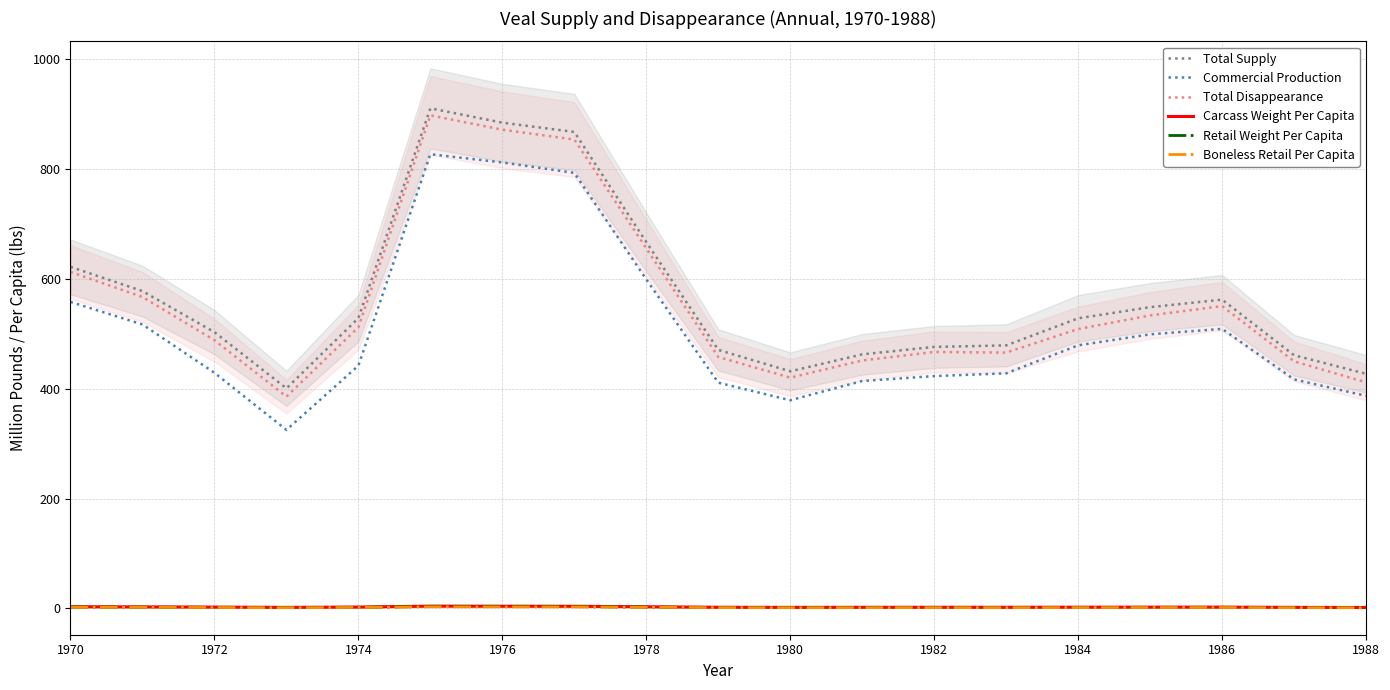

Which series has the largest range (max minus min)?

Total Disappearance